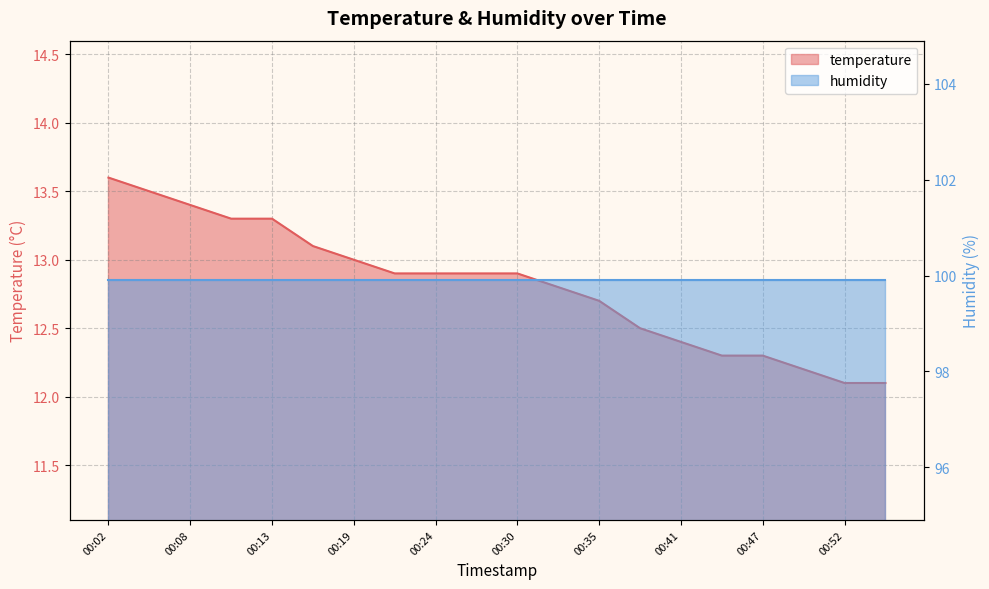

Reading right to left, list all the values displayed in this chart.

12.1	12.1	12.2	12.3	12.3	12.4	12.5	12.7	12.8	12.9	12.9	12.9	12.9	13.0	13.1	13.3	13.3	13.4	13.5	13.6